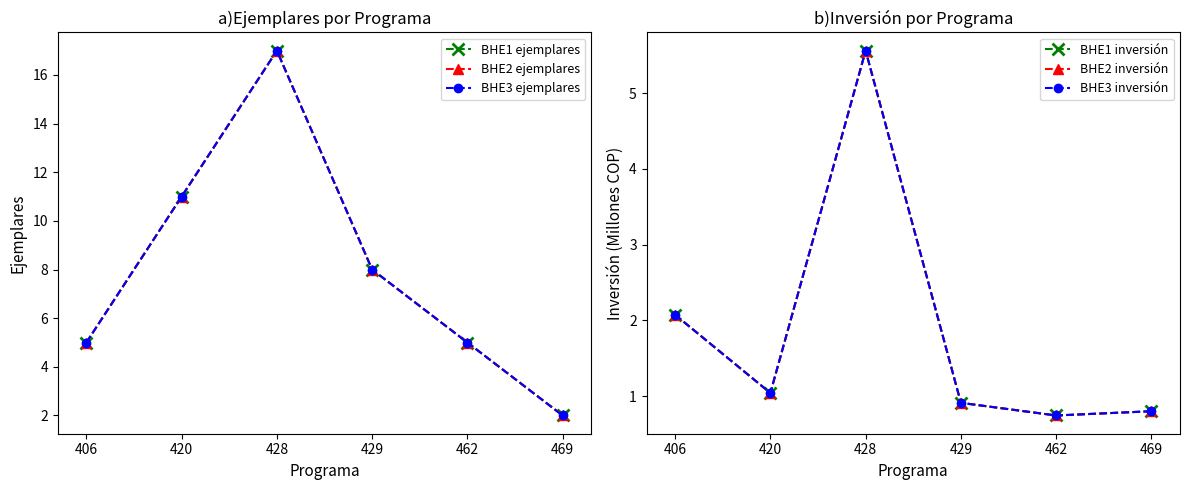

Where does the BHE1 inversión series first go above 1?

406